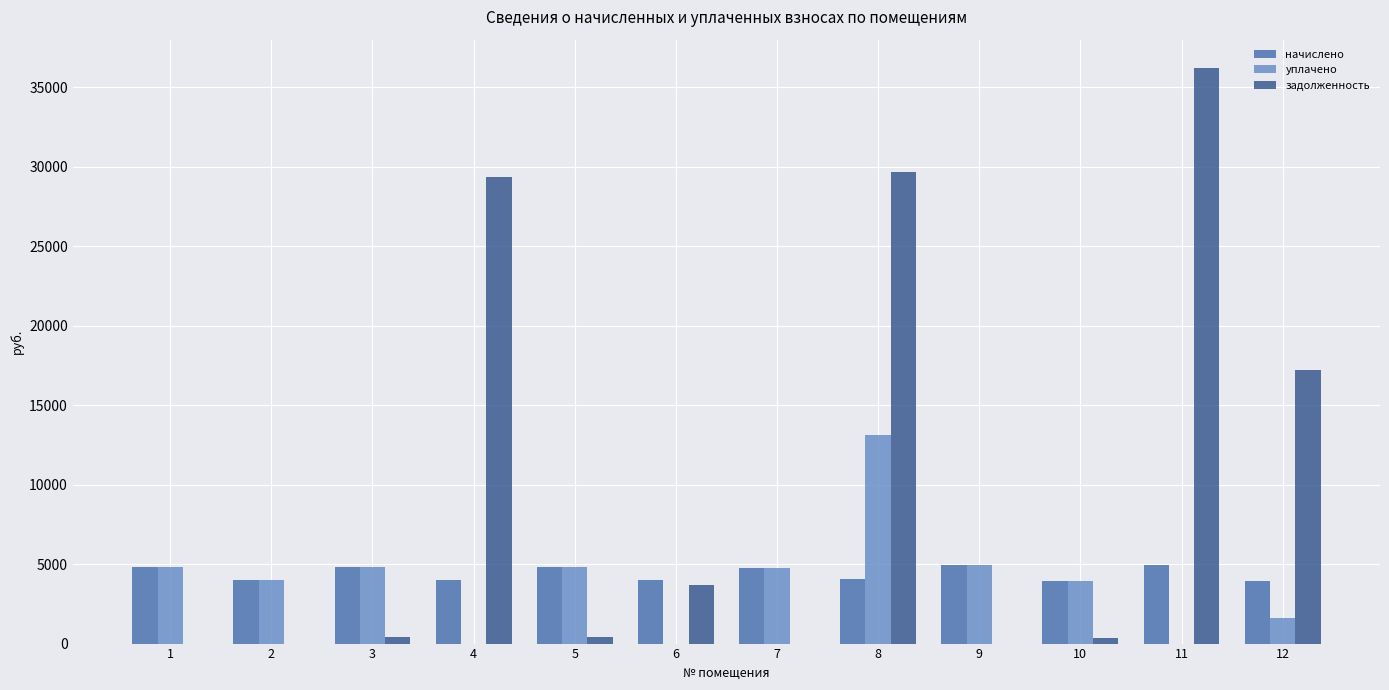

The value of уплачено at 11 is 8235.4. True or false?

False